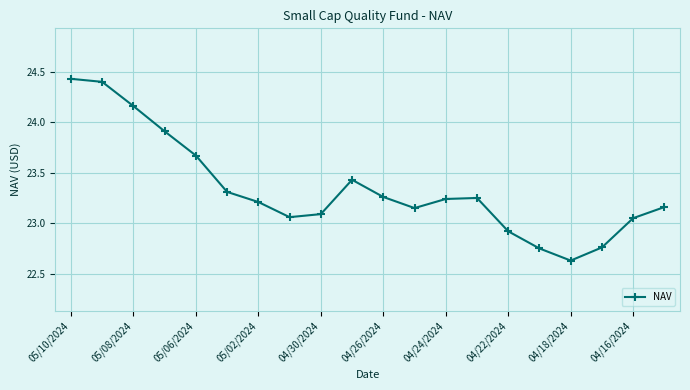

What is the sum of all values?

466.8